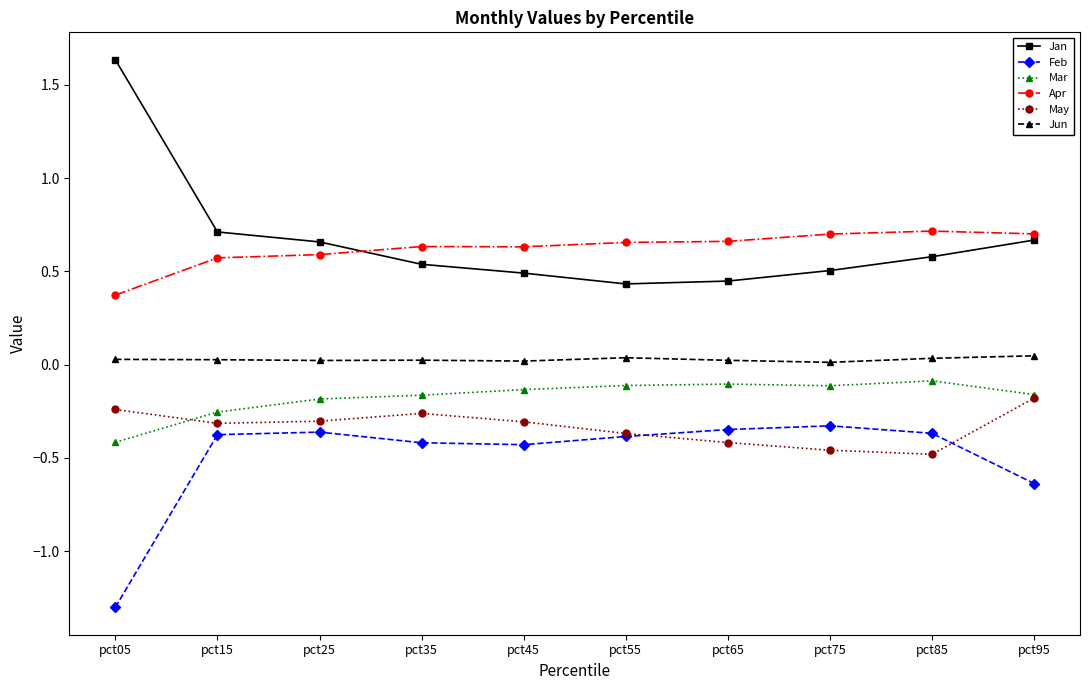

Which series has the widest spread of values?

Jan